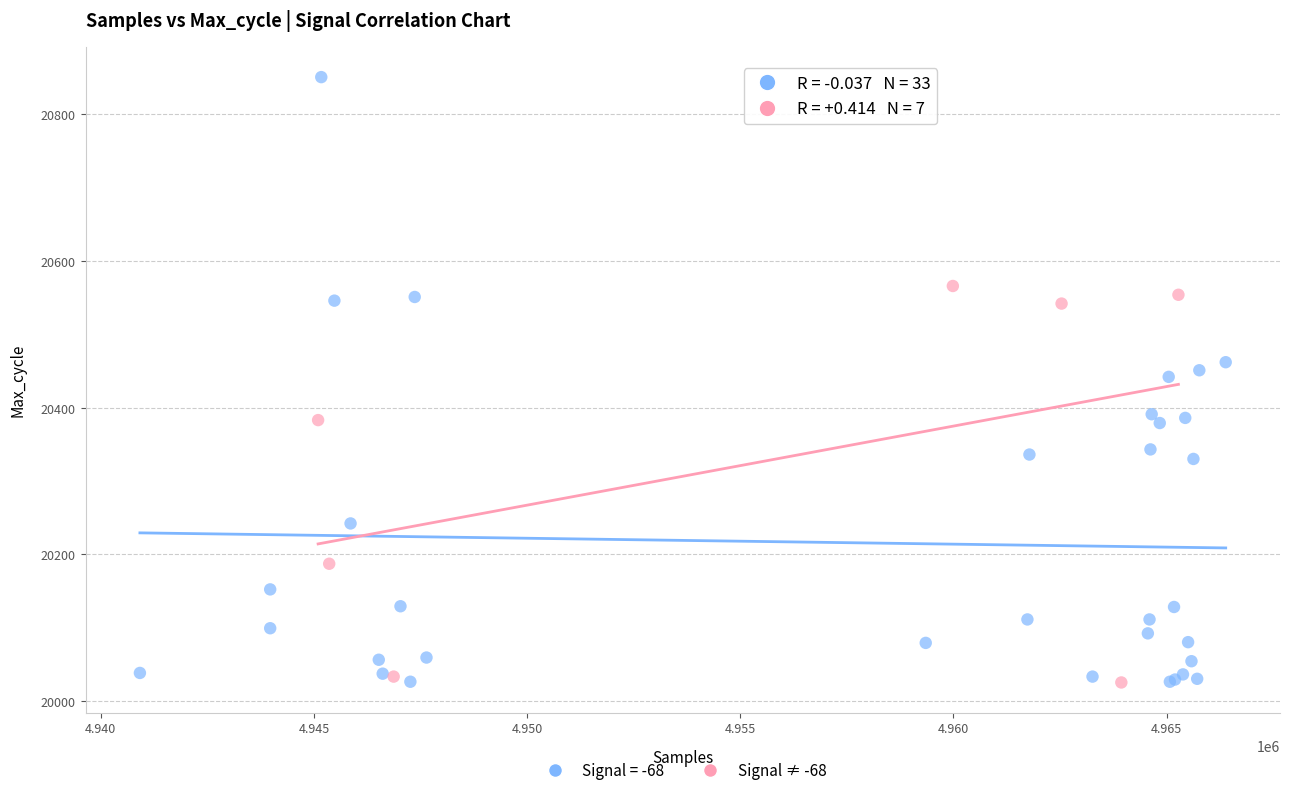

Which series has the widest spread of Y values?

Signal = -68